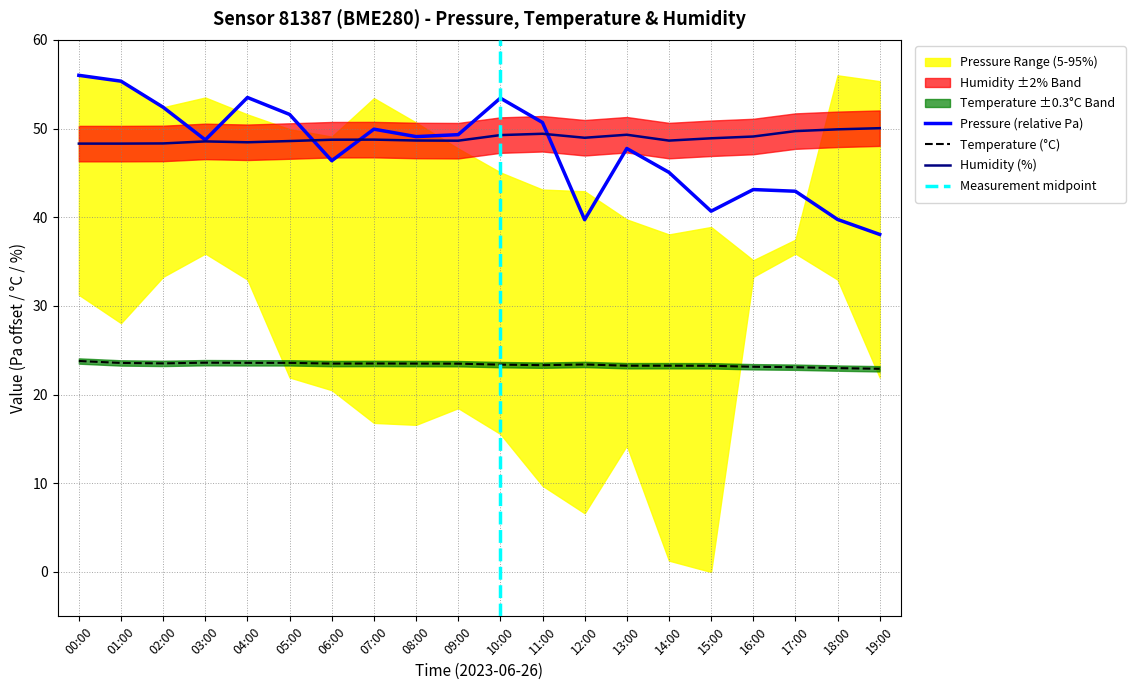

Which series has the widest spread of values?

pressure